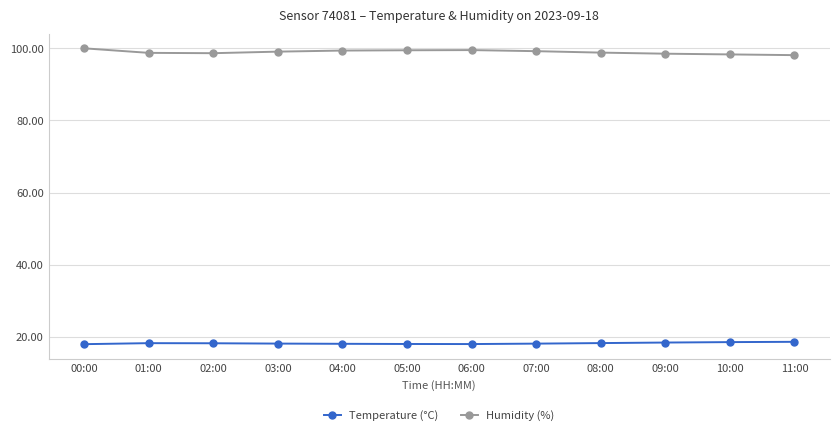

What is the smallest value displayed?

18.1